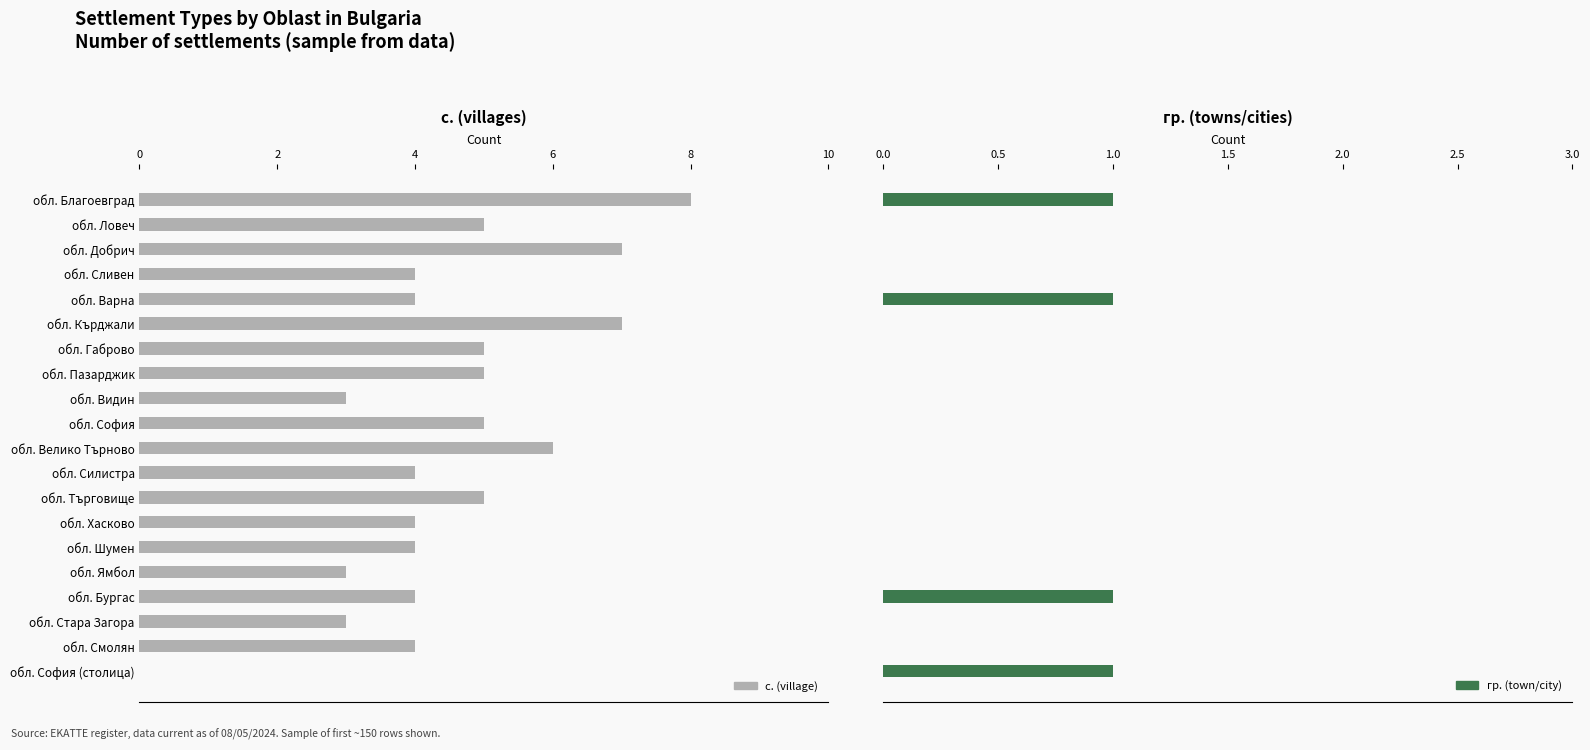

How many data points in с. (village) are less than 4?

4